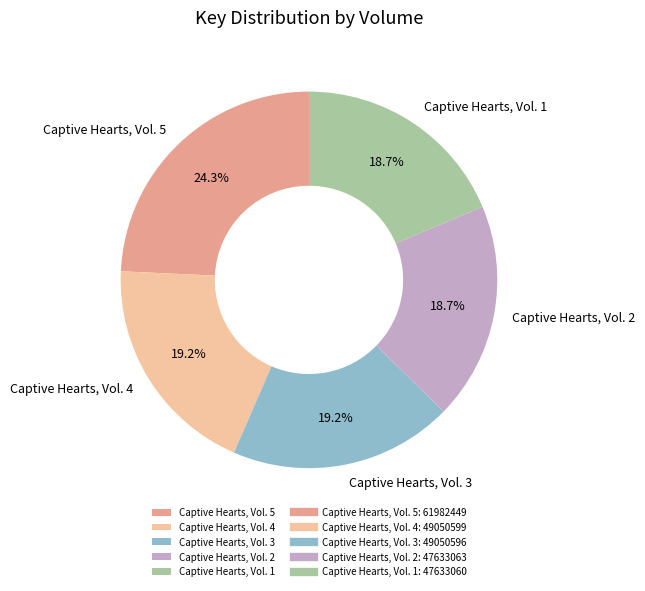

Approximately how many times larger is the value at Captive Hearts, Vol. 1 compared to Captive Hearts, Vol. 3?

1.0